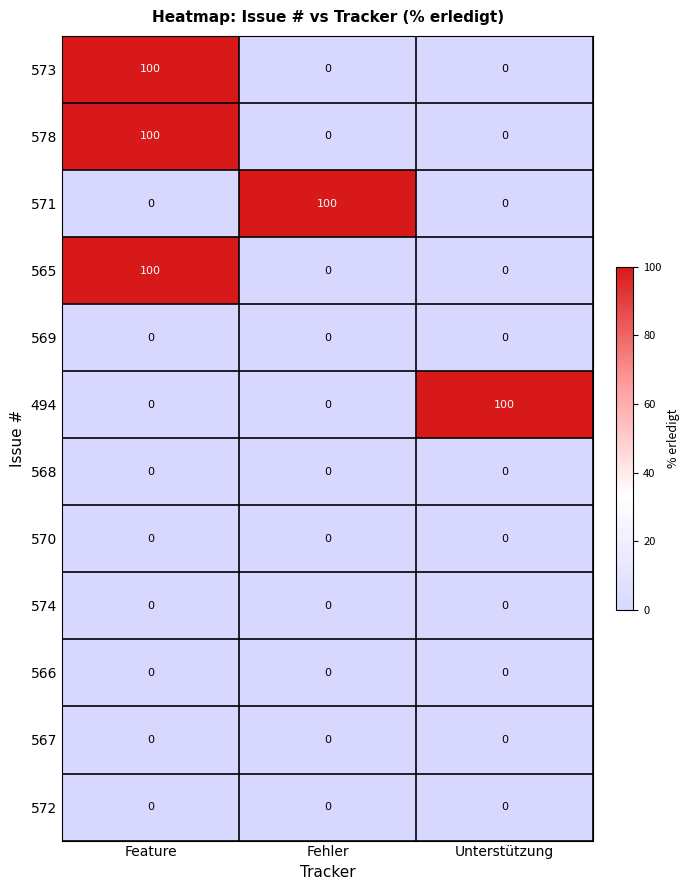

The 494 series shows 0 at Feature. True or false?

True